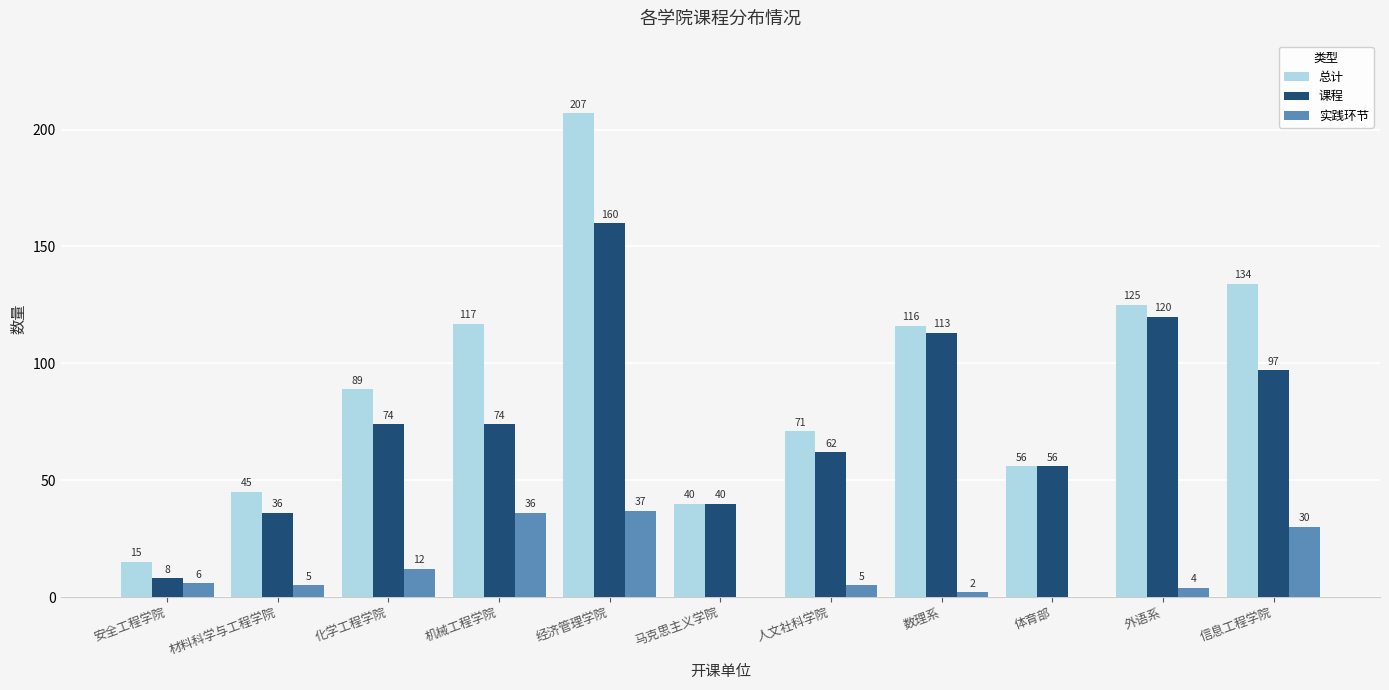

Which series has the widest spread of values?

总计